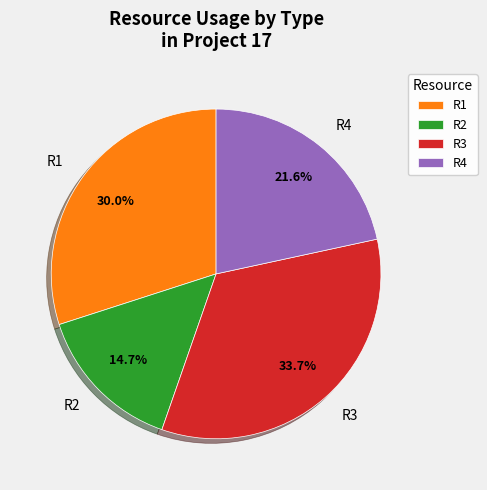

What percentage is the R4 slice, to the nearest percent?

22%